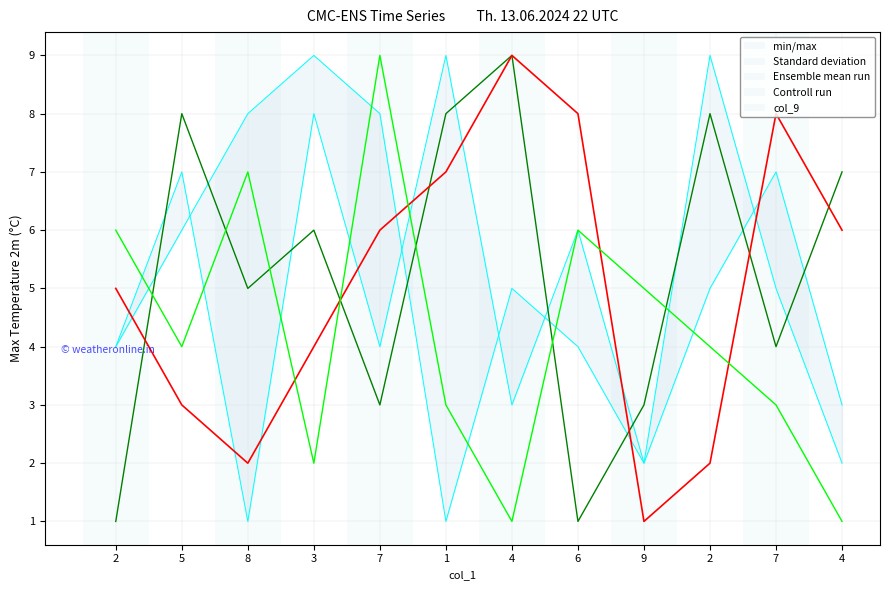

What is the label of the 10th point from the left?

2